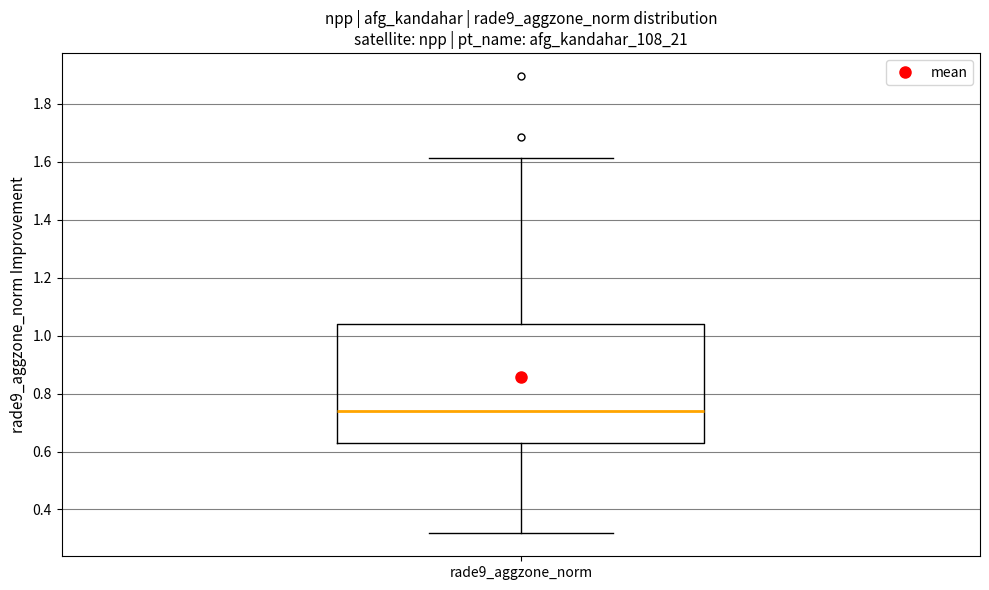

Read this box plot against the y-axis: the position of the median line, the range covered by the box, and the ends of both whiskers. The values are not printed on the chart, so give them approximately, as read against the axis.

median 0.74, box 0.64 to 1.04, whiskers 0.32 to 1.62